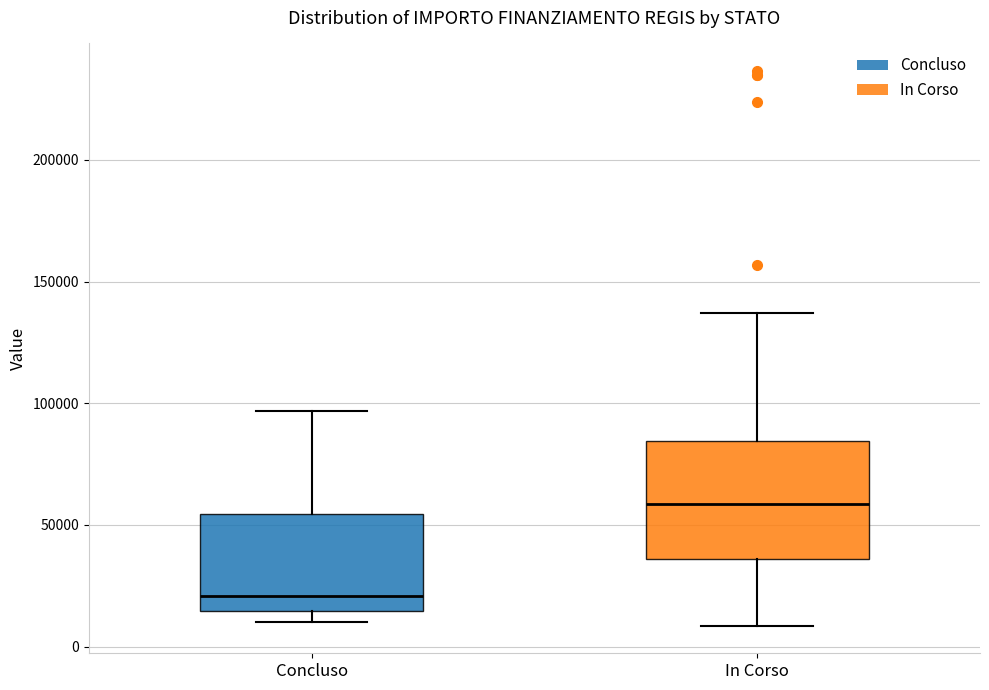

Which box's median line is the highest?

In Corso